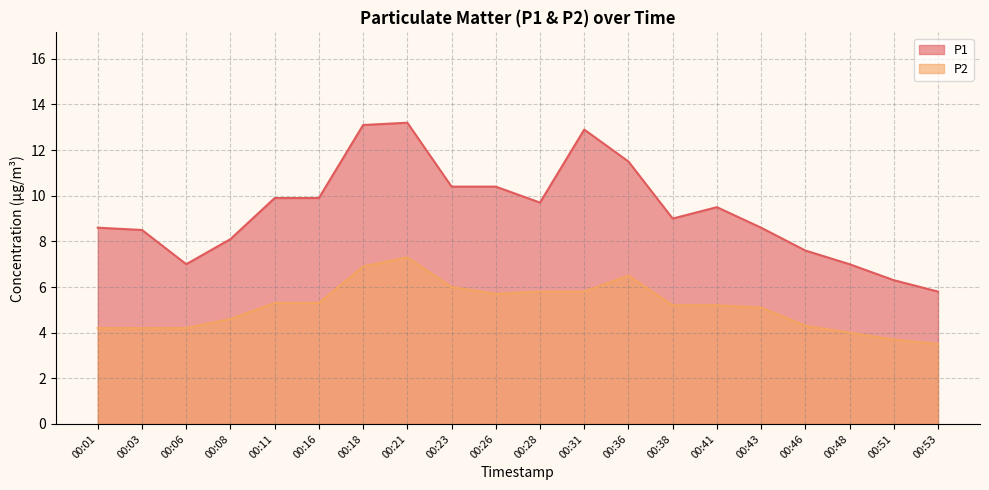

Which series has the largest total across all categories?

P1